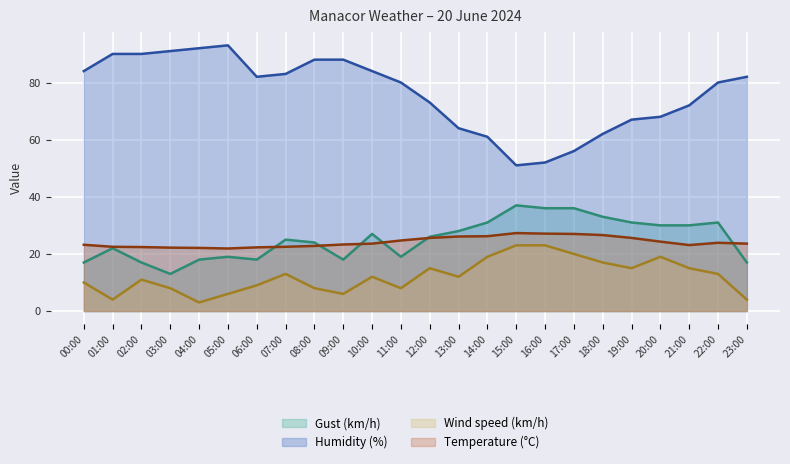

In Temperature (°C), how many points are higher than both neighbors (excluding endpoints)?

2